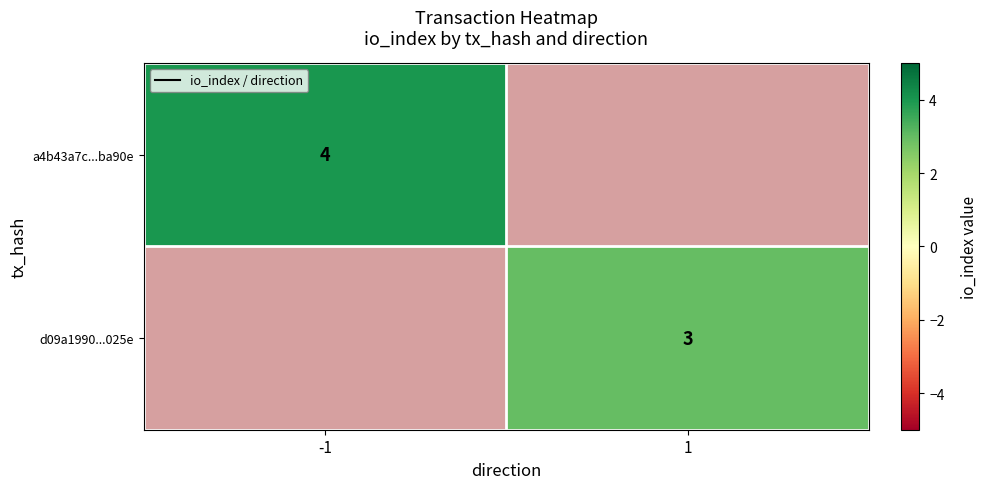

Is the value of d09a1990...025e at 1 greater than the value of a4b43a7c...ba90e at -1?

No